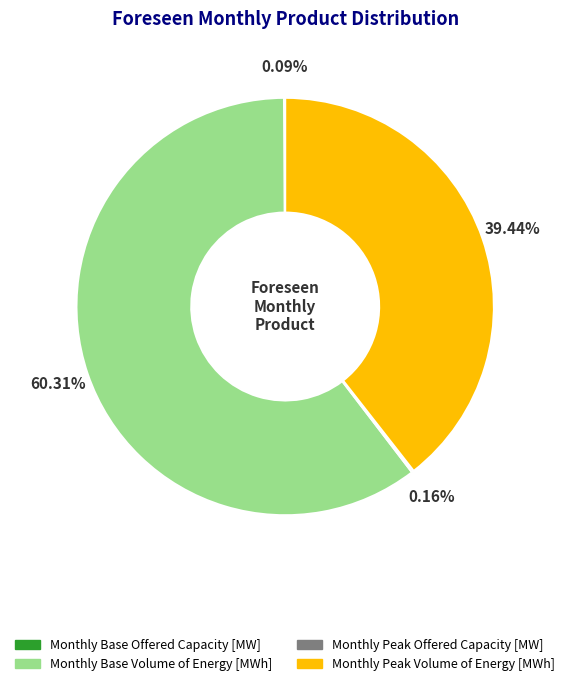

Which slice is the largest?

Monthly Base Volume of Energy [MWh]